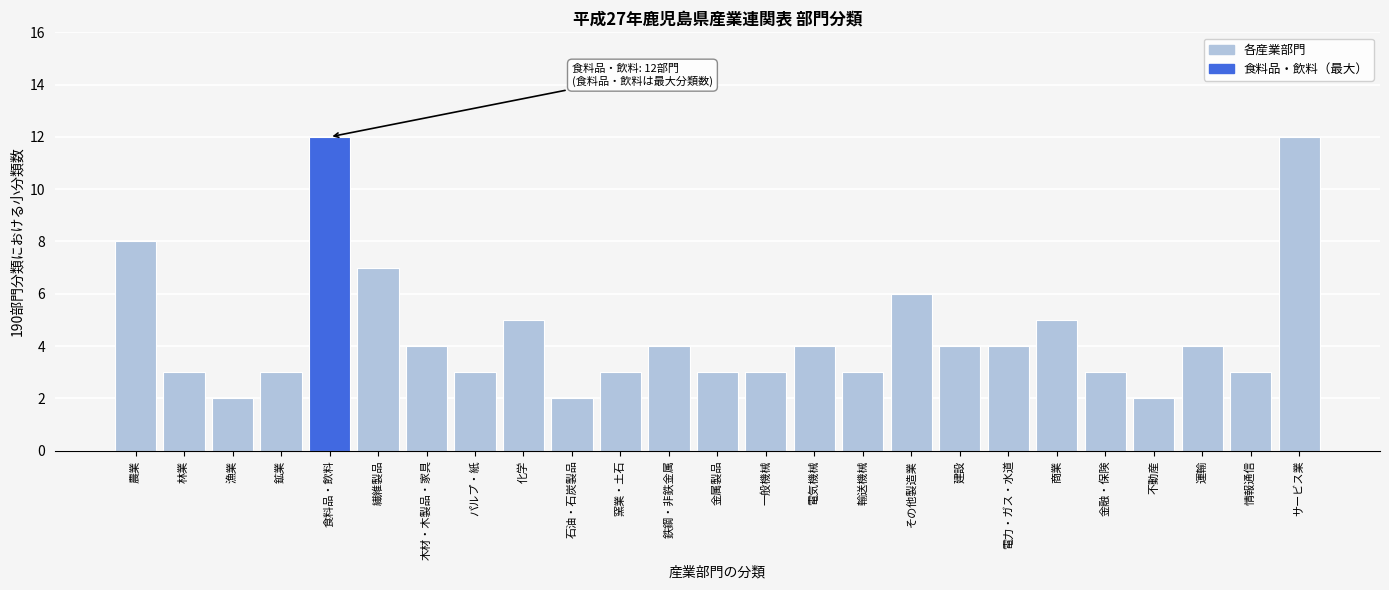

Reading left to right, what are all the values shown in this chart?

8	3	2	3	12	7	4	3	5	2	3	4	3	3	4	3	6	4	4	5	3	2	4	3	12